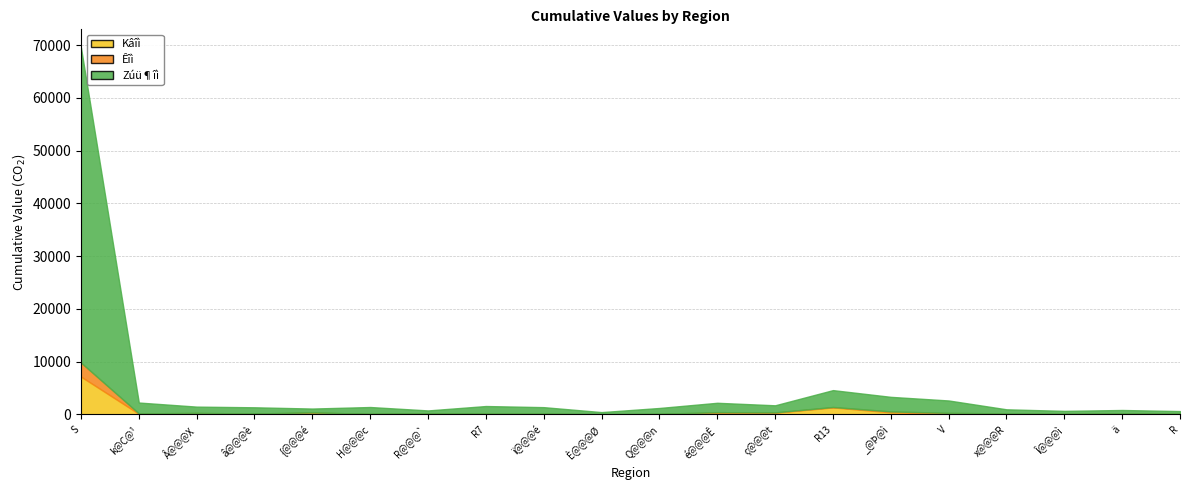

Between S@@@@@@ and @@@Q@@@n, which series saw the biggest shift?

Zúü¶îì